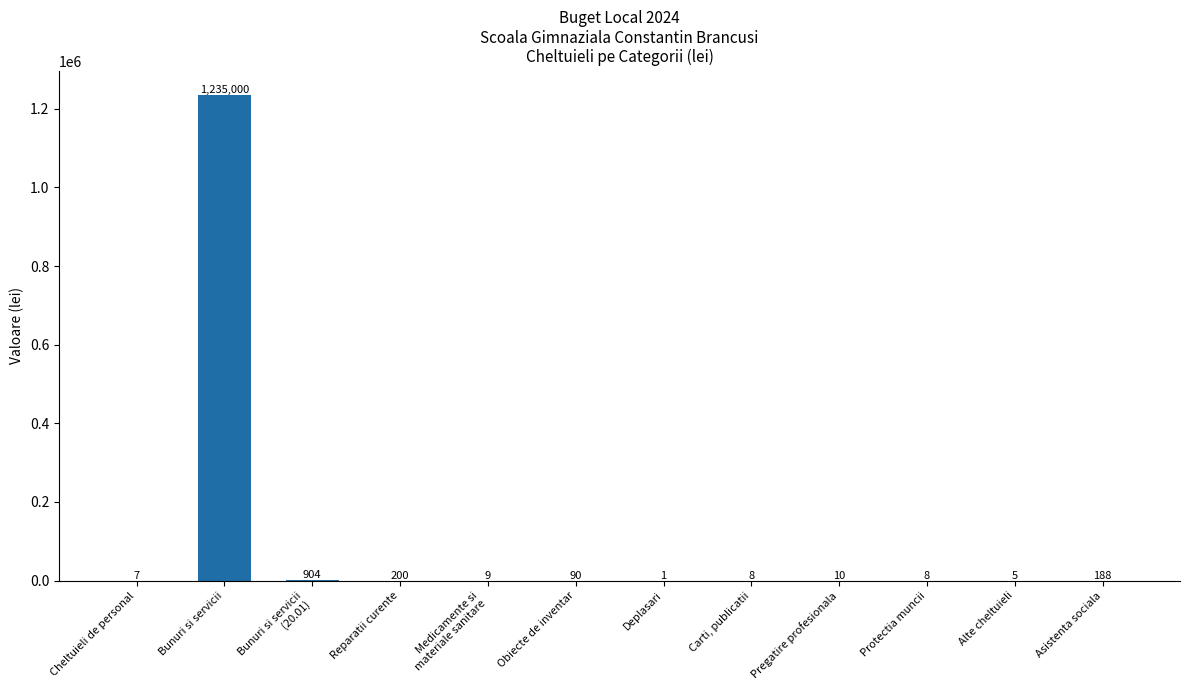

What is the ratio of the value at Bunuri si servicii
(20.01) to the value at Obiecte de inventar?

10.0